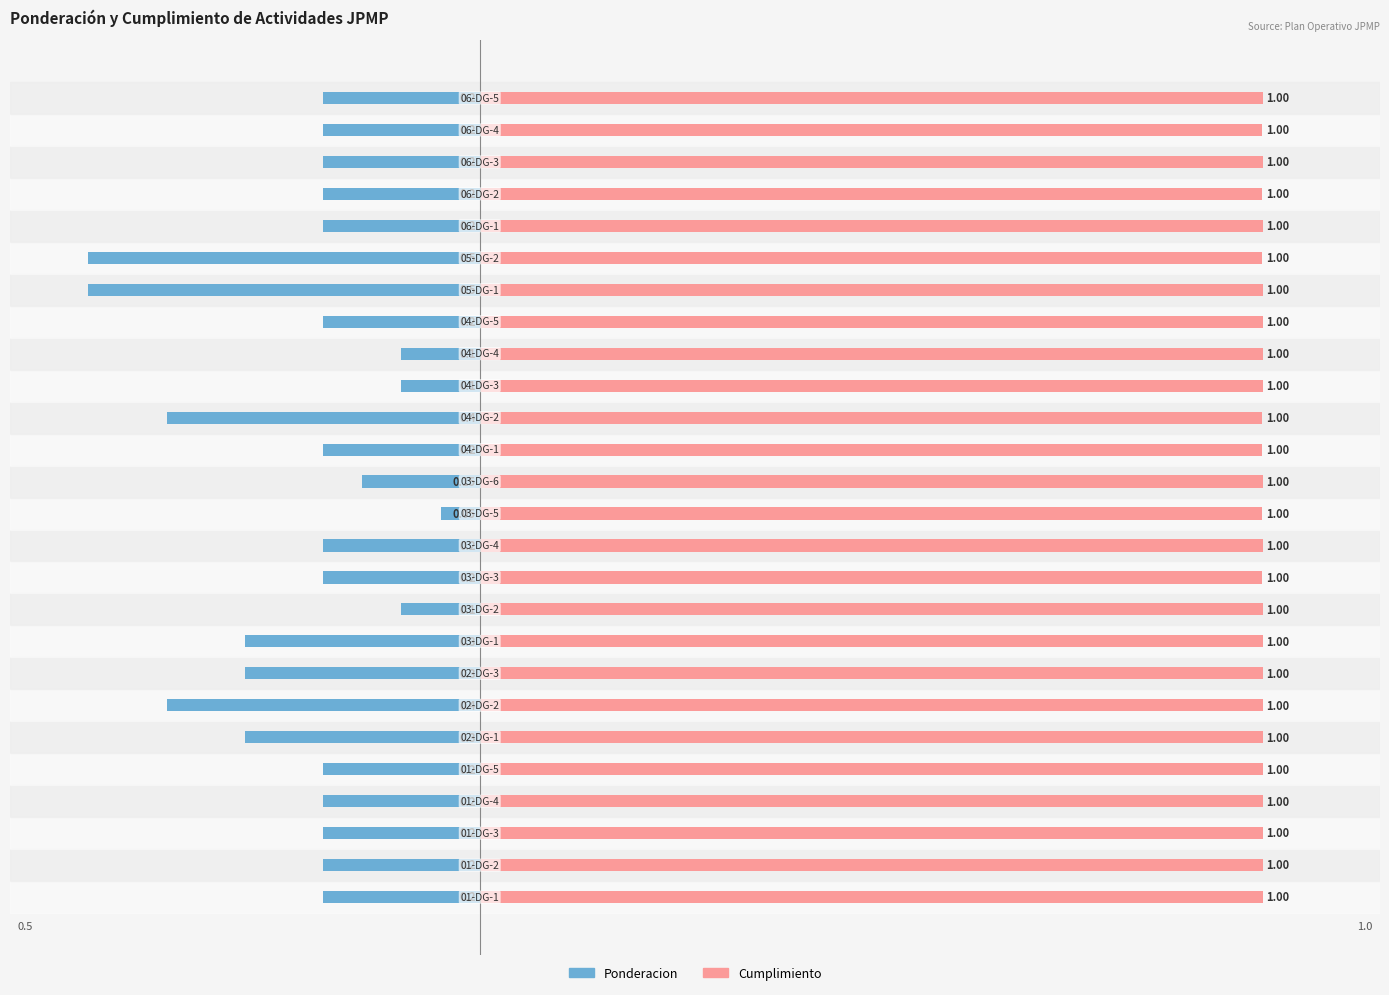

Which series has the largest total across all categories?

Cumplimiento